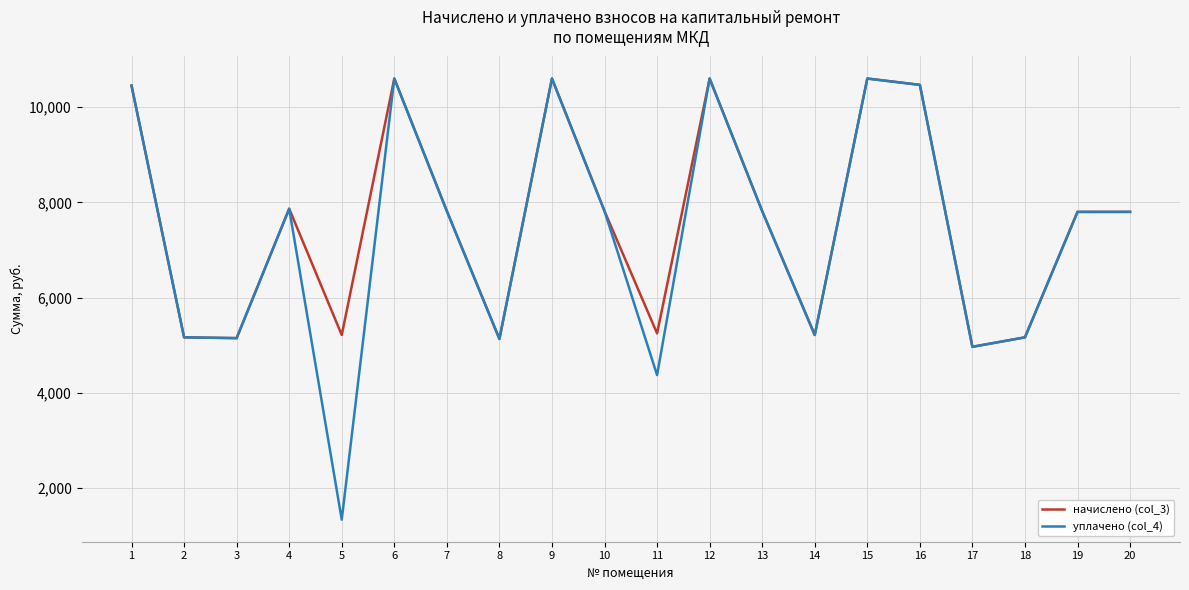

What is the maximum value for начислено (col_3)?

10598.4